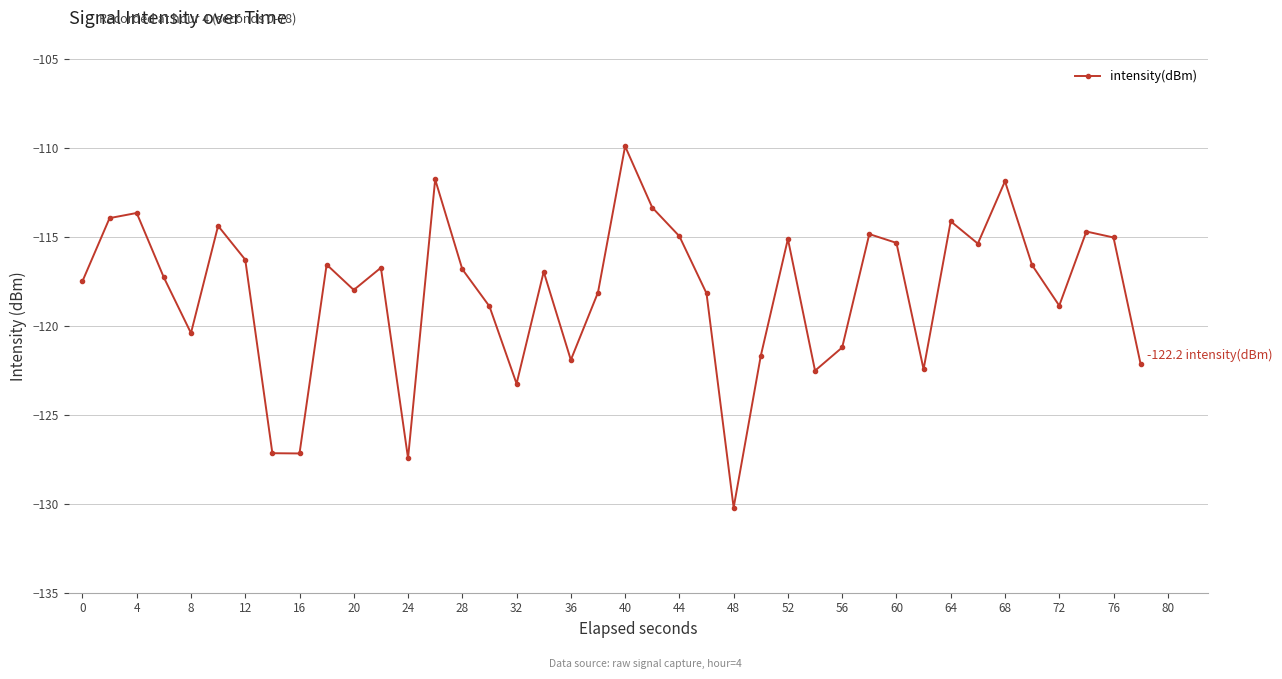

How many lines are shown in the chart?

1